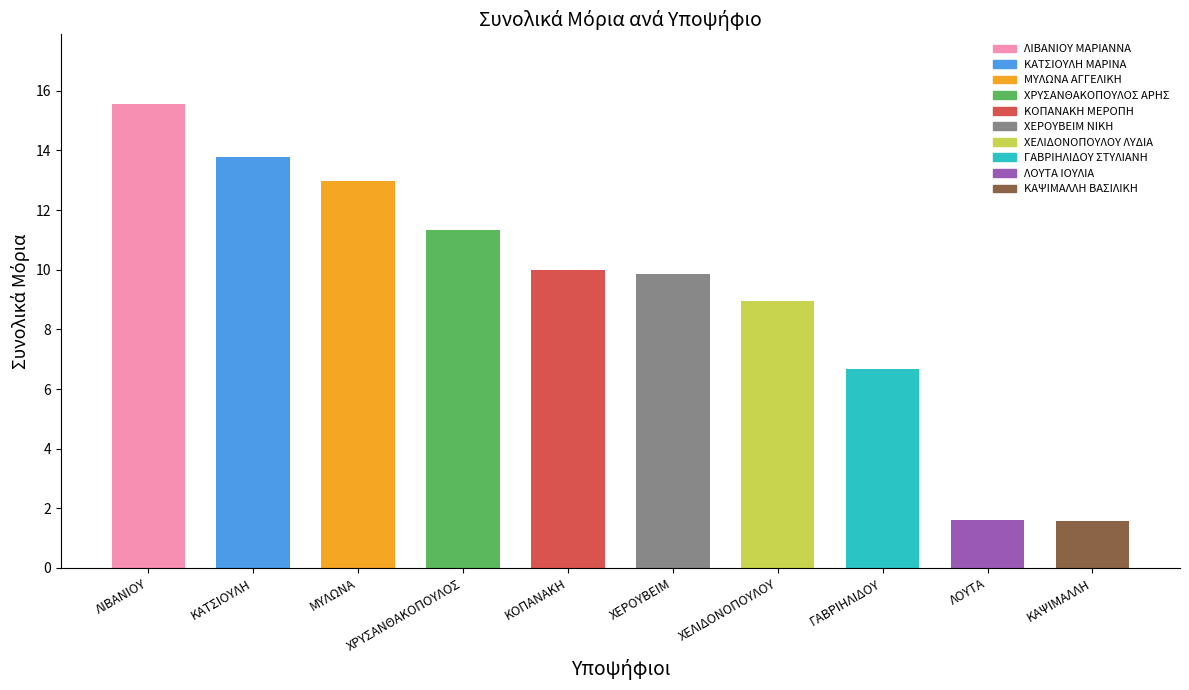

Are the bars grouped side by side (vs. stacked)?

No